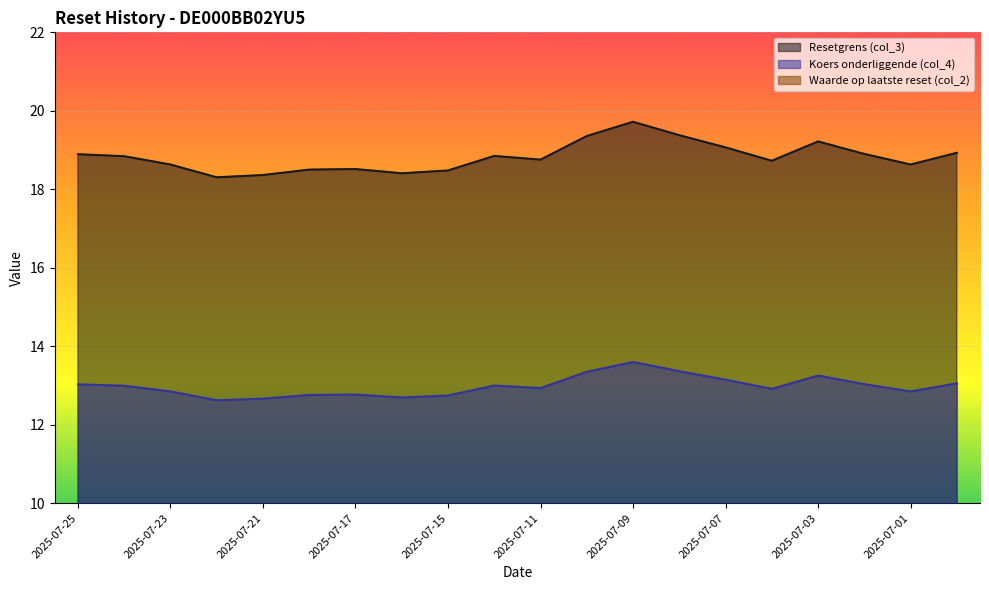

List the series in order of their overall mean, lowest first.

Waarde op laatste reset (col_2), Koers onderliggende (col_4), Resetgrens (col_3)